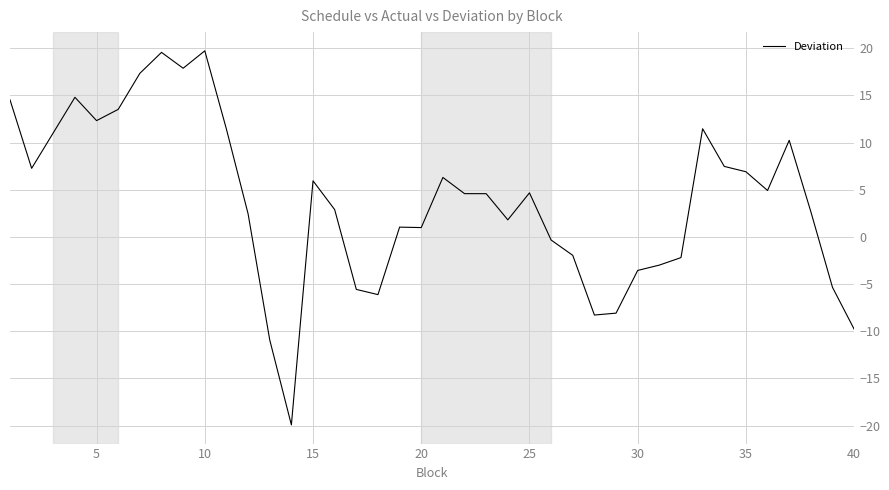

What is the minimum value shown in the chart?

-19.9